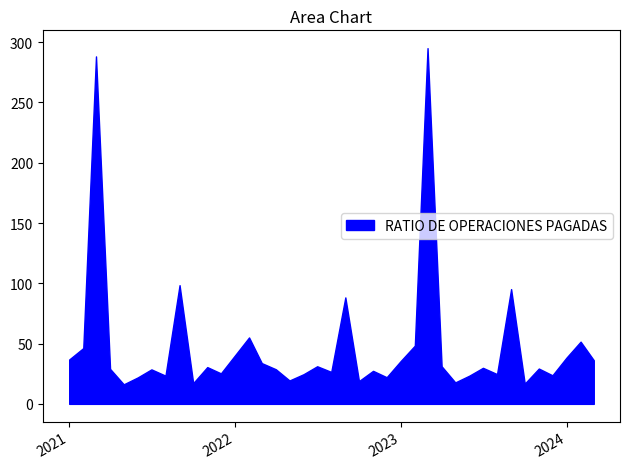

What is the difference between the maximum and minimum values?

278.9